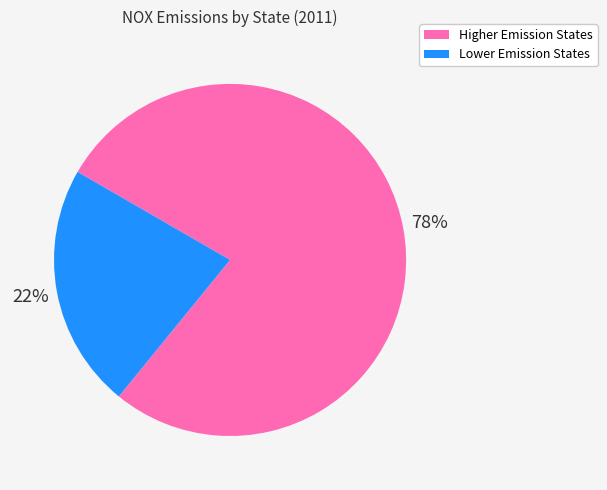

How many segments does this pie chart have?

2